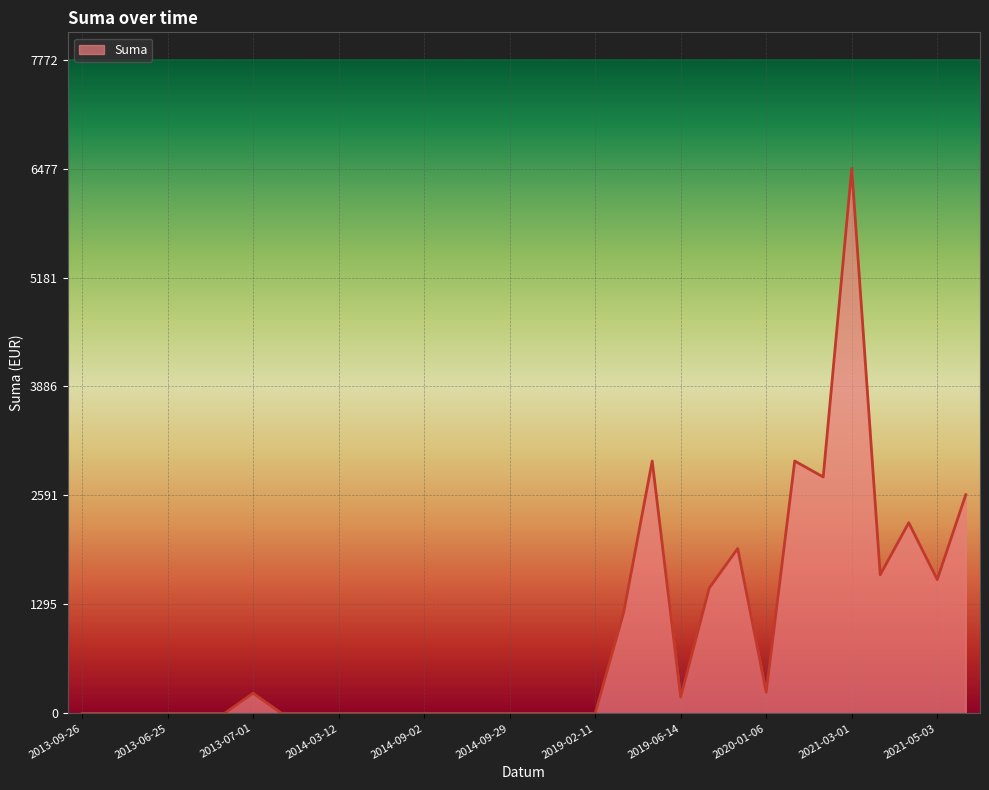

What is the greatest value displayed?

6476.9